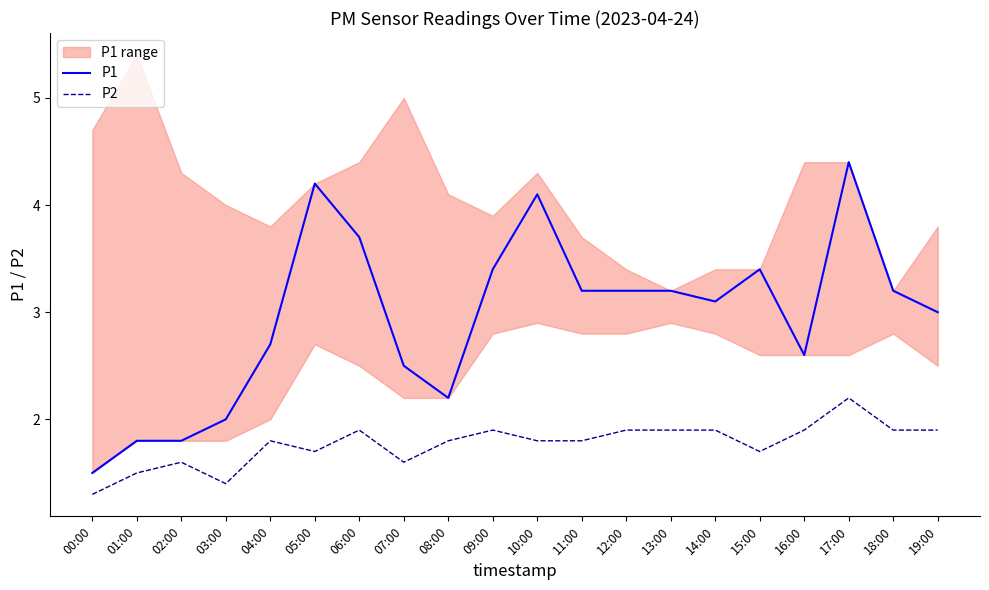

Which series has the largest range (max minus min)?

P1